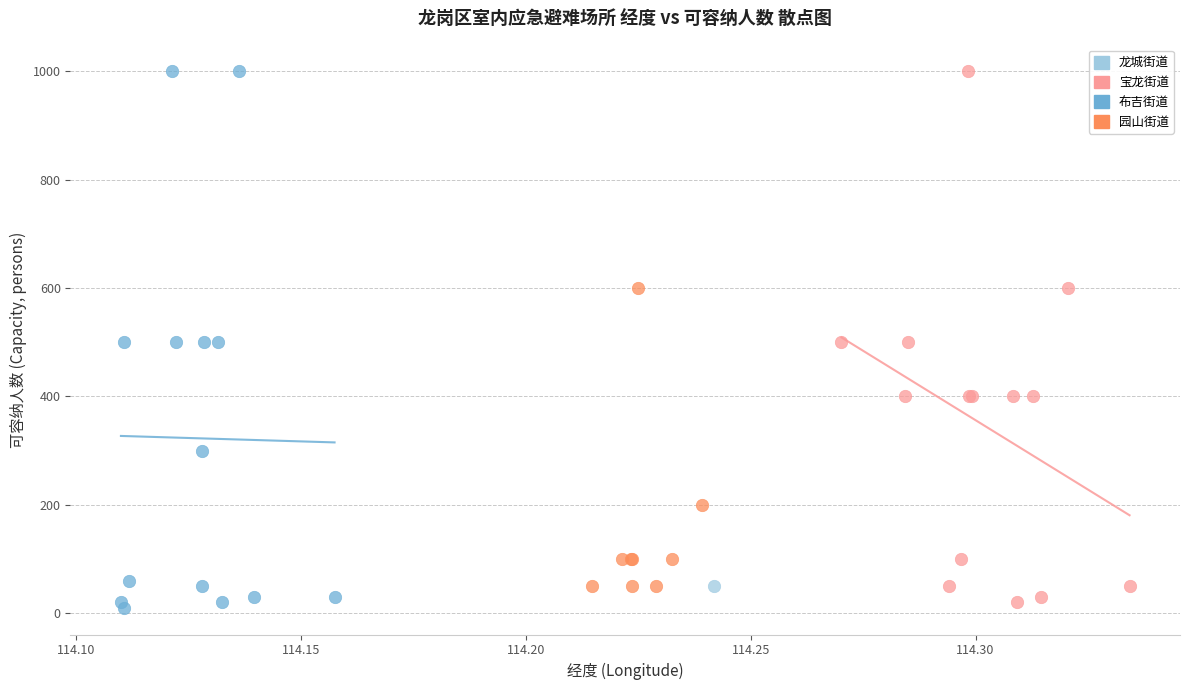

What are all the series names shown in the legend?

龙城街道, 宝龙街道, 布吉街道, 园山街道